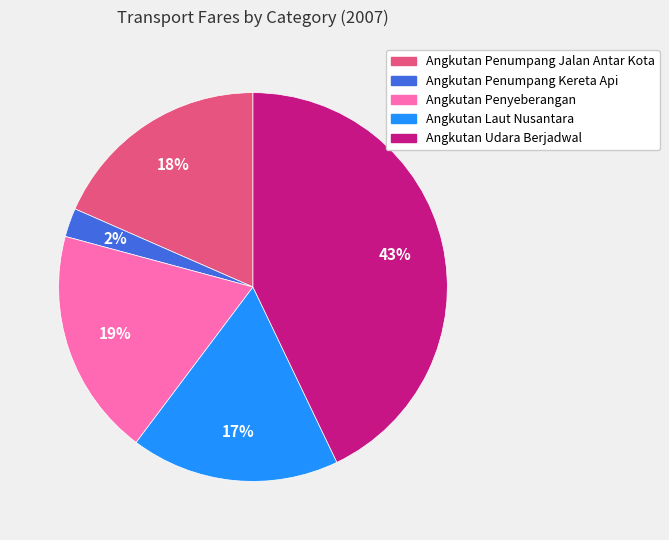

To the nearest percent, what is the combined percentage of Angkutan Penumpang Jalan Antar Kota and Angkutan Penyeberangan?

37%